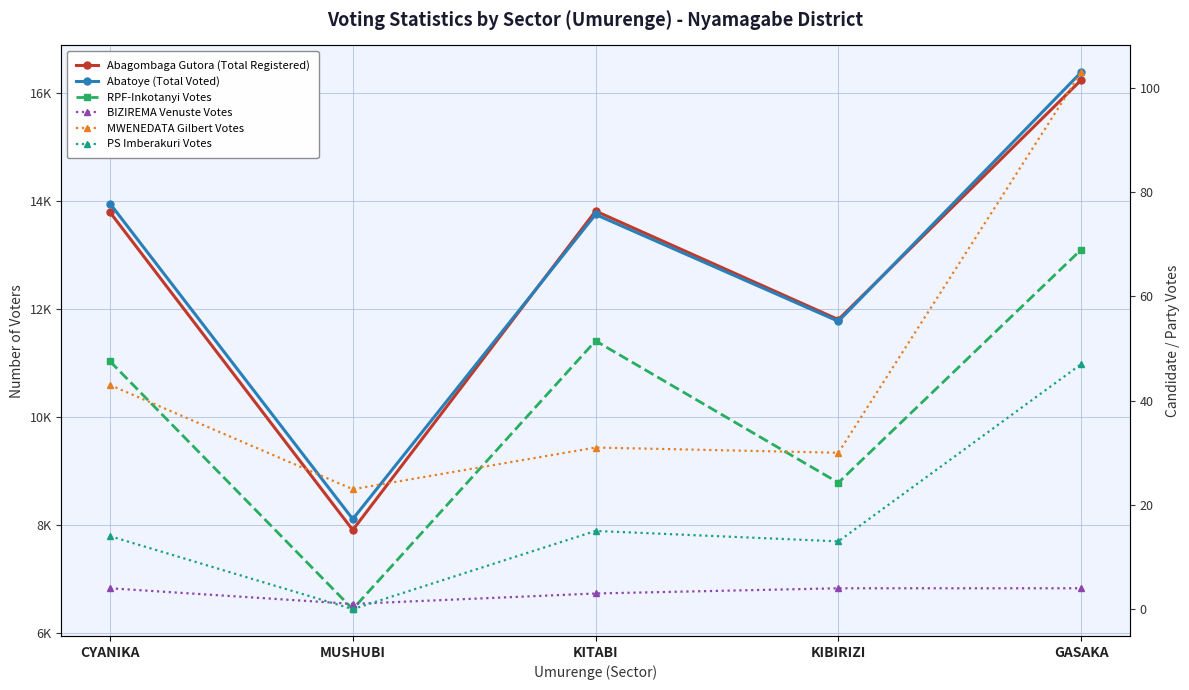

True or false: PS Imberakuri Votes and MWENEDATA Gilbert Votes intersect in this chart.

False